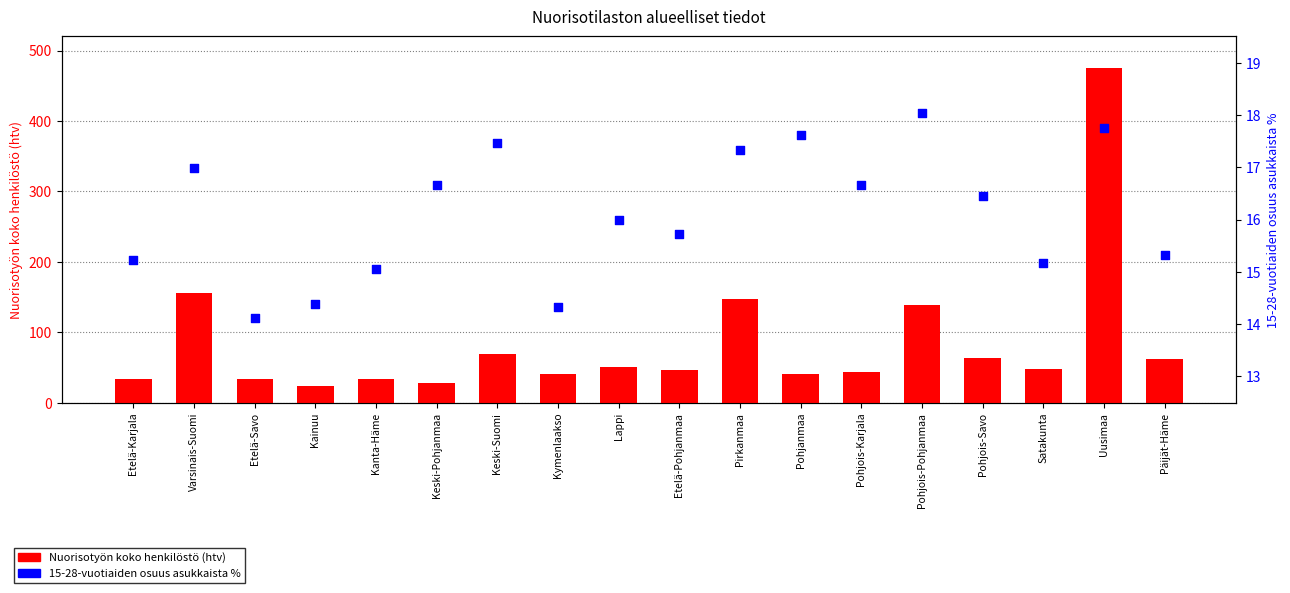

What are all the series names shown in the legend?

Nuorisotyön koko henkilöstö (htv), 15-28-vuotiaiden osuus asukkaista %